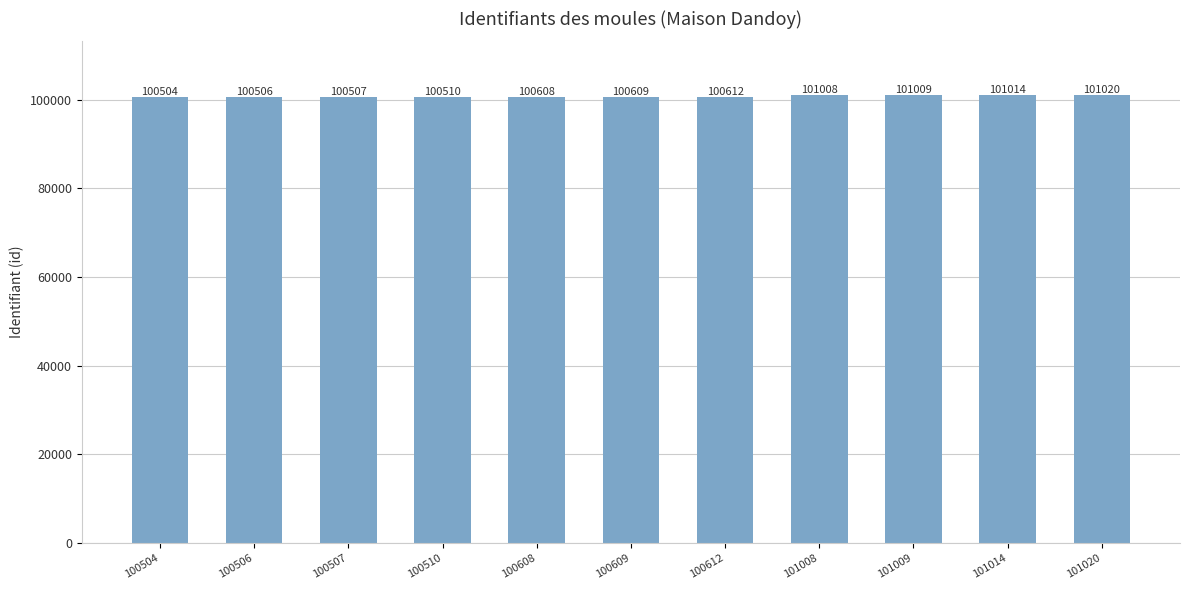

Rank the categories by value from highest to lowest.

101020, 101014, 101009, 101008, 100612, 100609, 100608, 100510, 100507, 100506, 100504